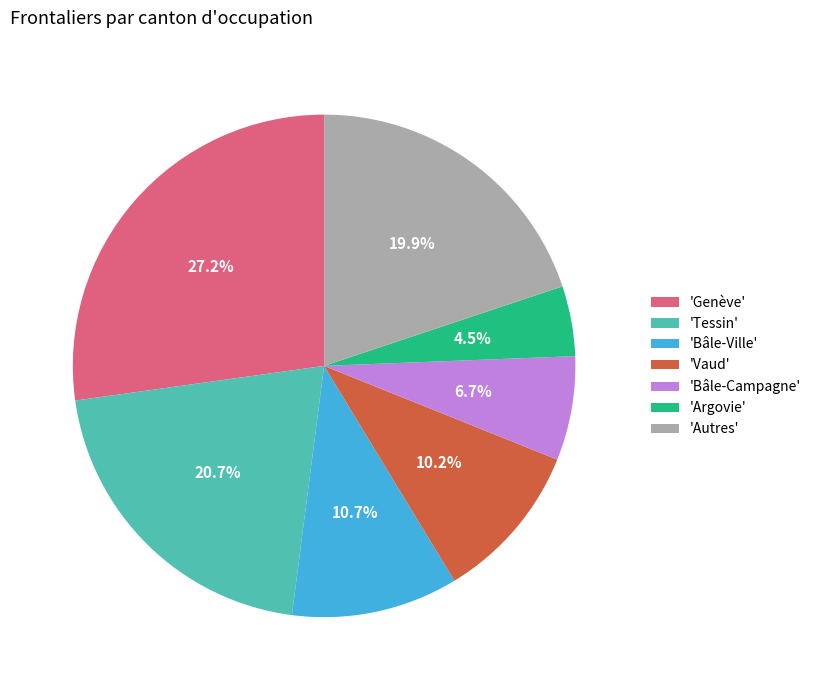

Do 'Tessin' and 'Argovie' together represent more than half of the pie?

No